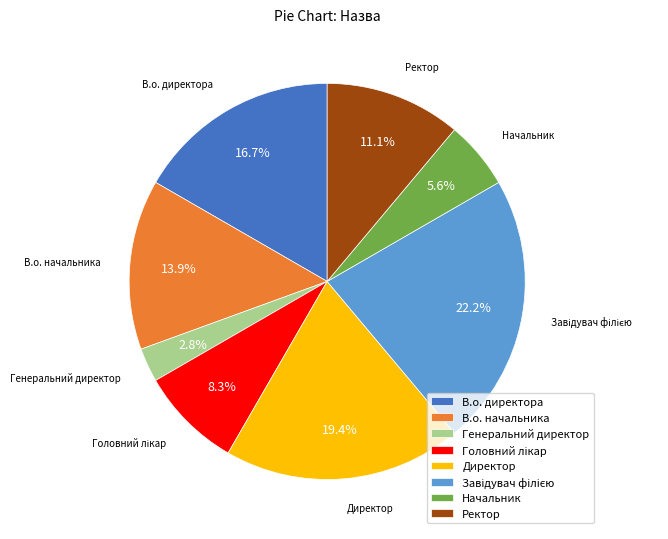

To the nearest percent, what is the difference between the Ректор and В.о. начальника slice percentages?

3%